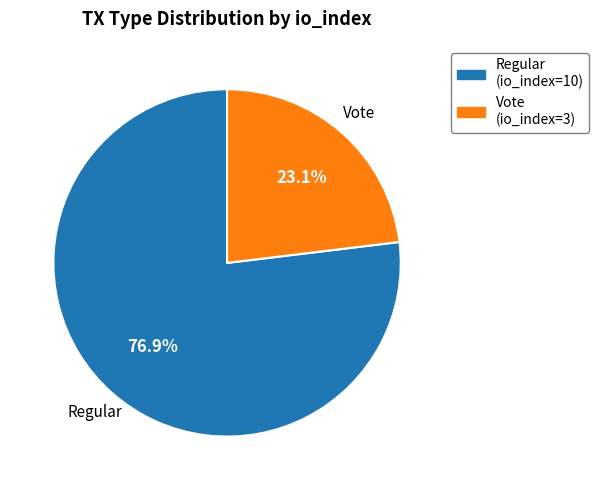

What is the largest slice in the pie chart?

Regular (io_index=10)